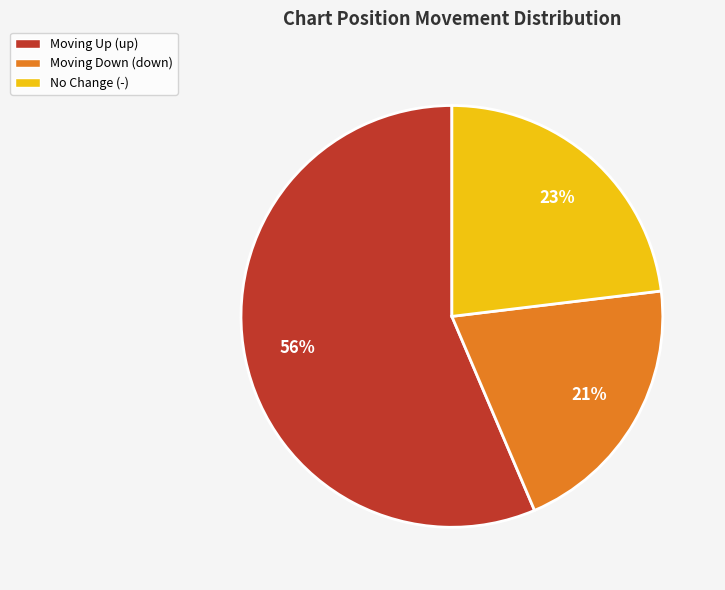

The Moving Up (up) slice represents 56% of the pie. True or false?

True